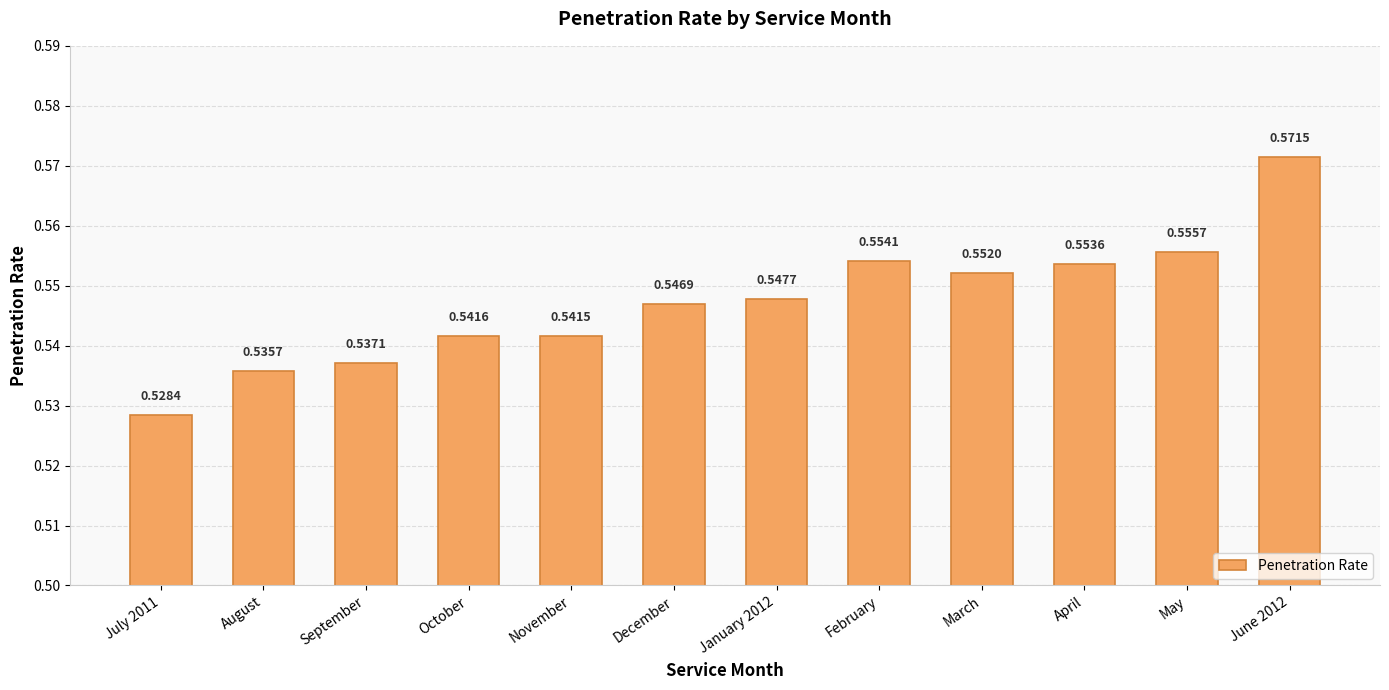

What is the sum of the values at November and May?

1.1